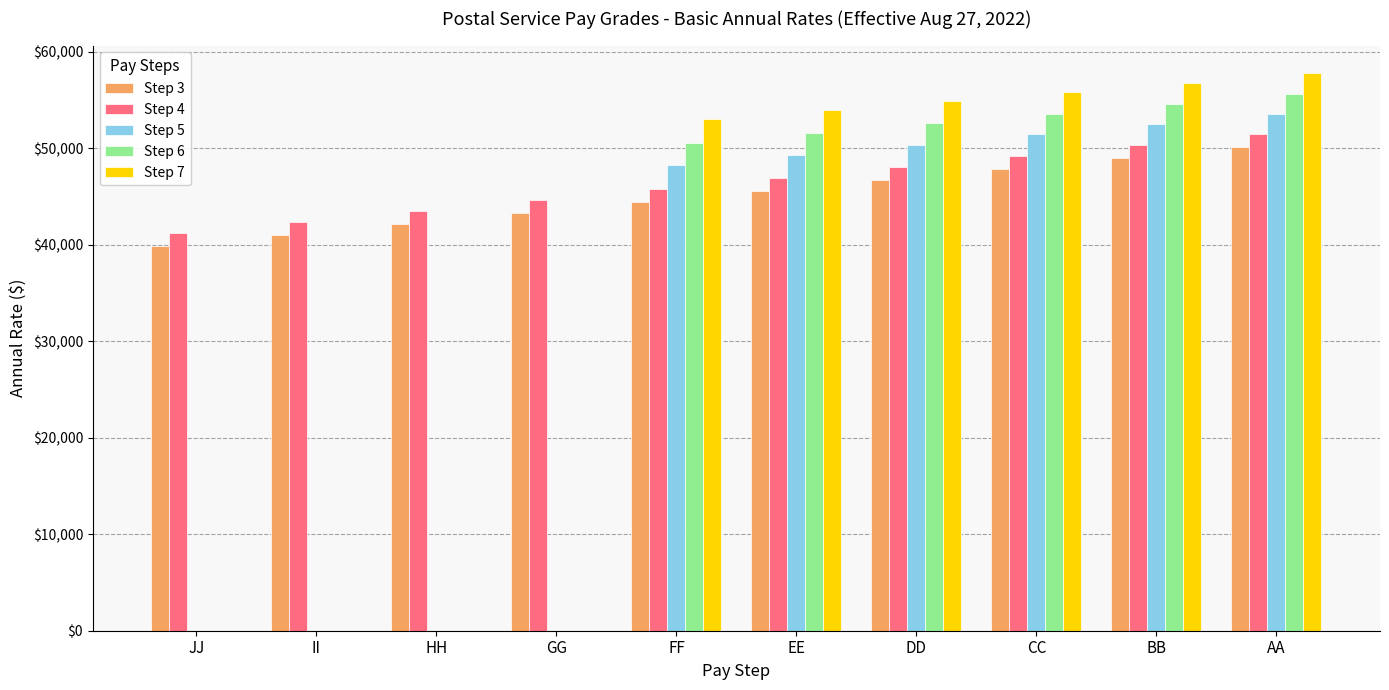

Which has a higher value, JJ or AA?

AA